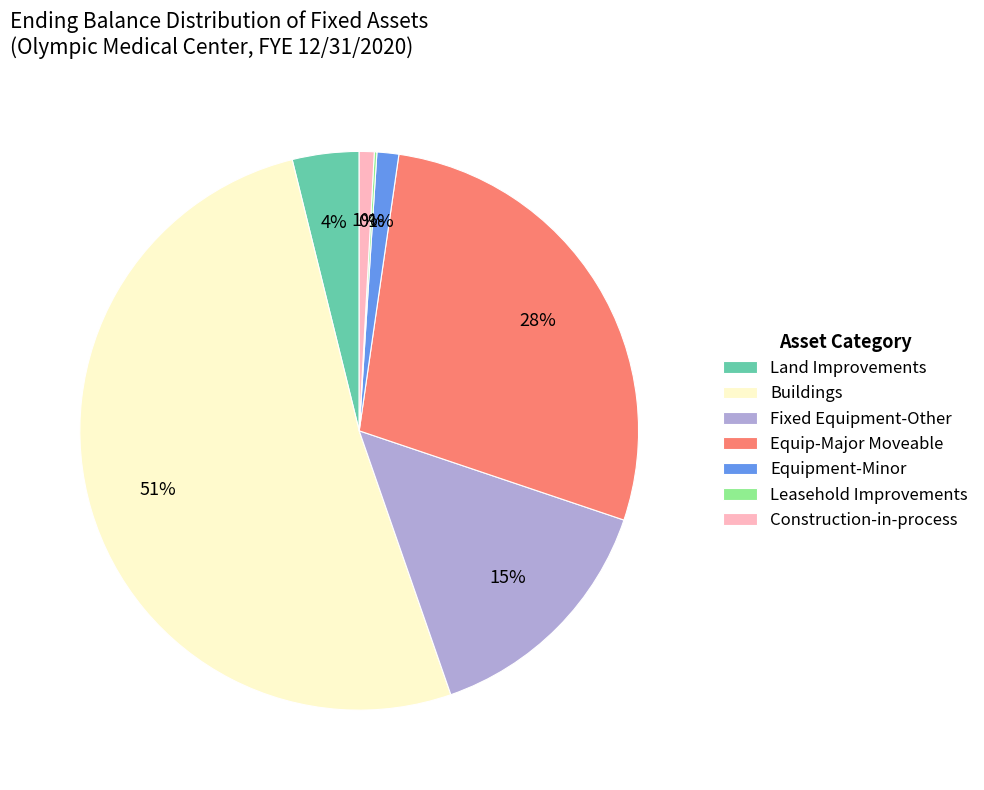

Is it true that Fixed Equipment-Other is 6% of the pie?

False